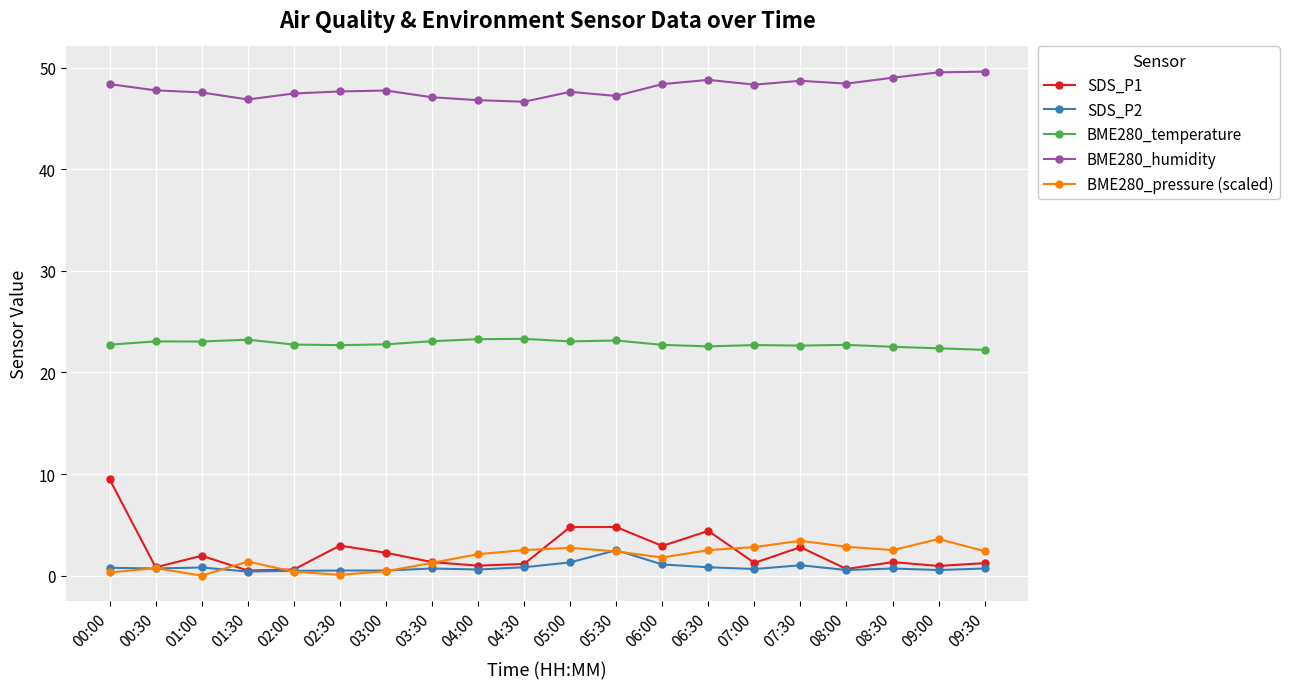

True or false: BME280_pressure (scaled) has a value of 0.1 at 02:30.

True